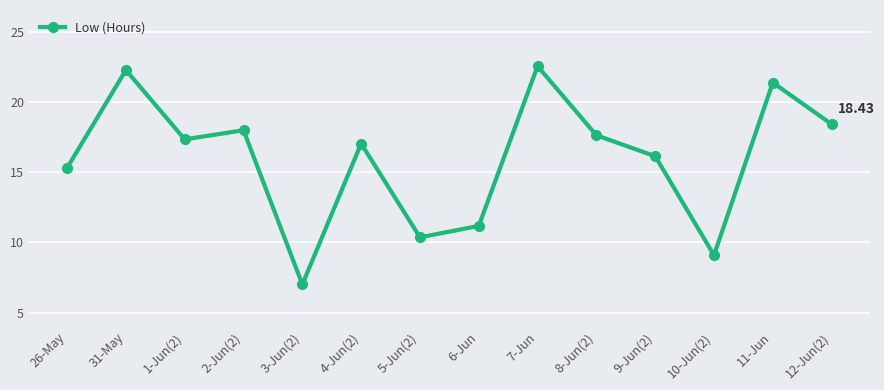

What is the value of the 10th point from the left?

17.6